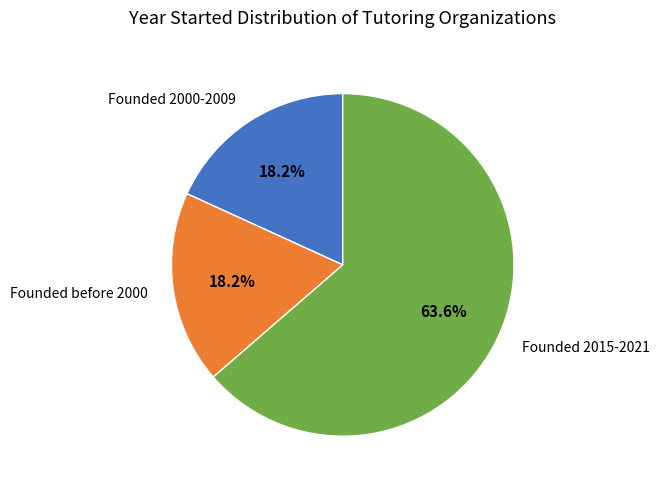

Which category has the biggest portion of the pie?

Founded 2015-2021